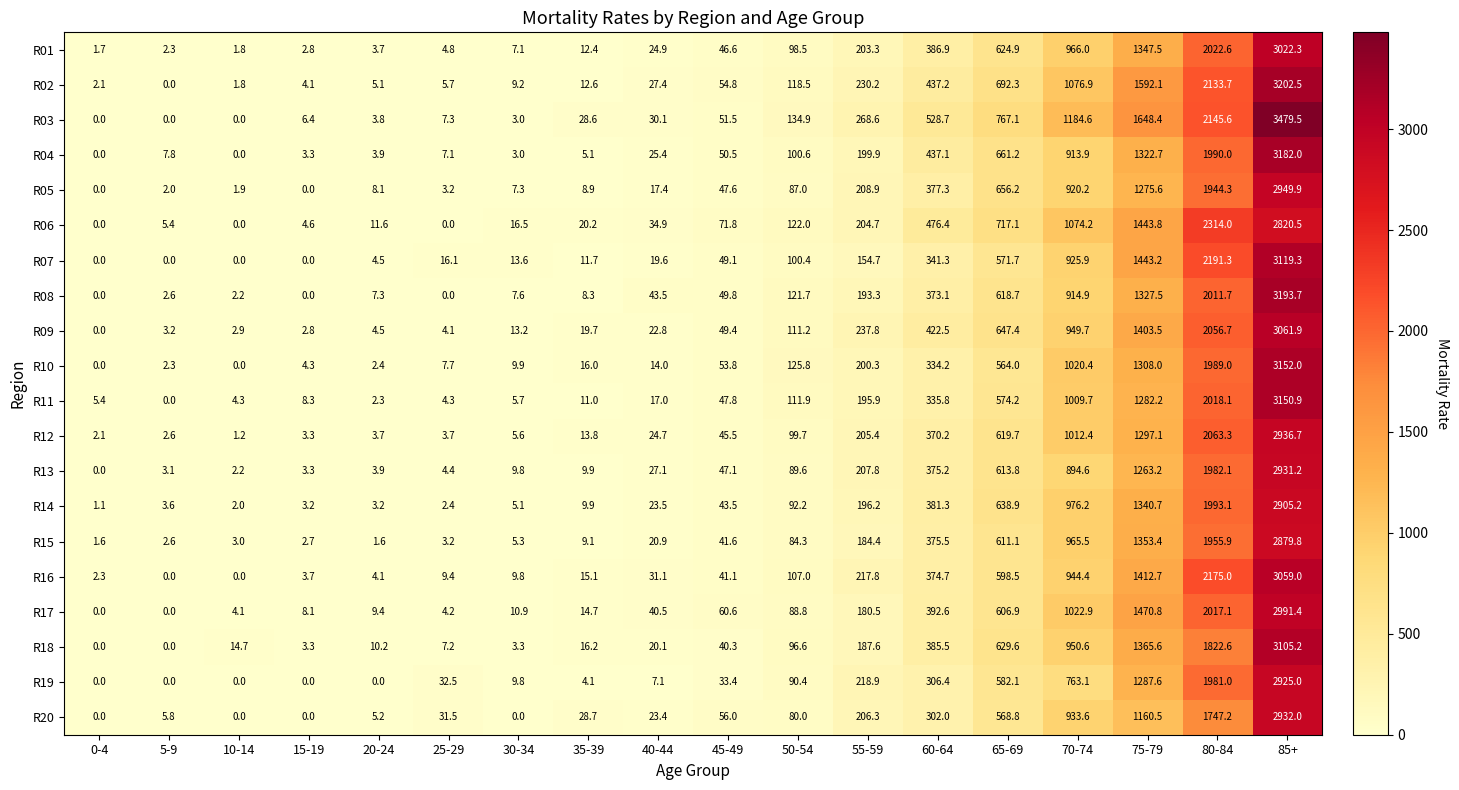

The value of R03 at 85+ is 3479.5. True or false?

True